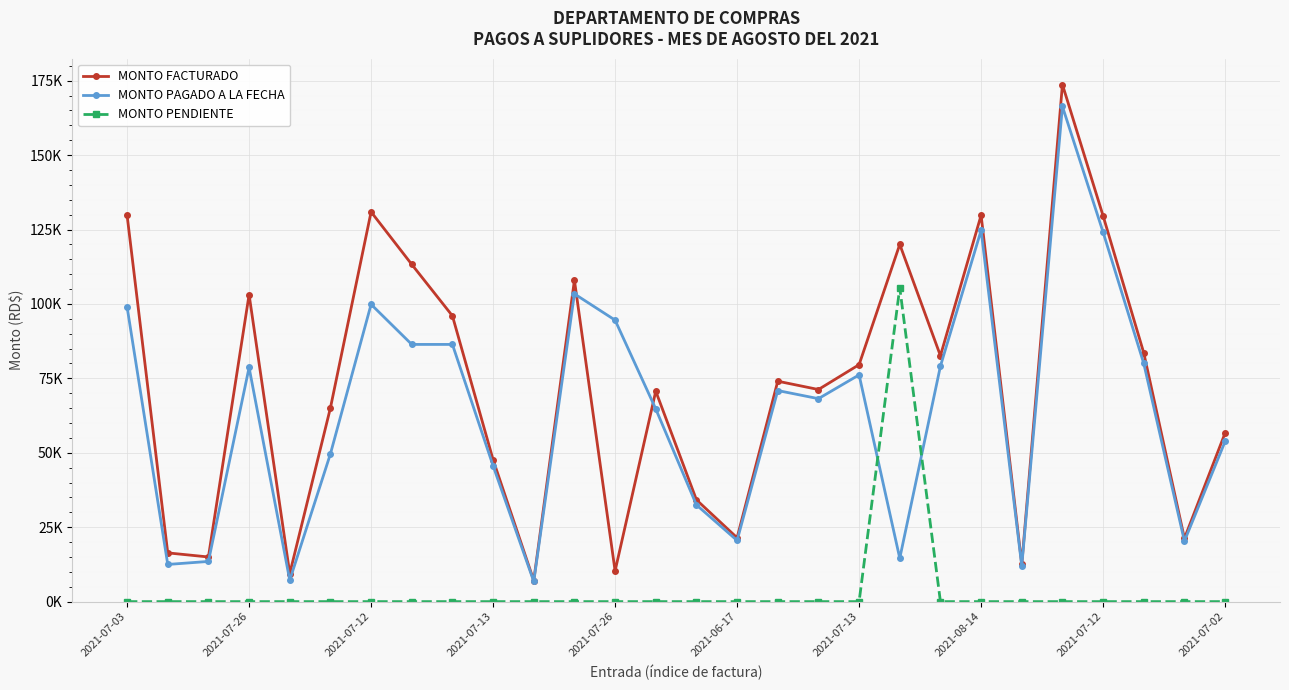

What are all the series names shown in the legend?

MONTO FACTURADO, MONTO PAGADO A LA FECHA, MONTO PENDIENTE